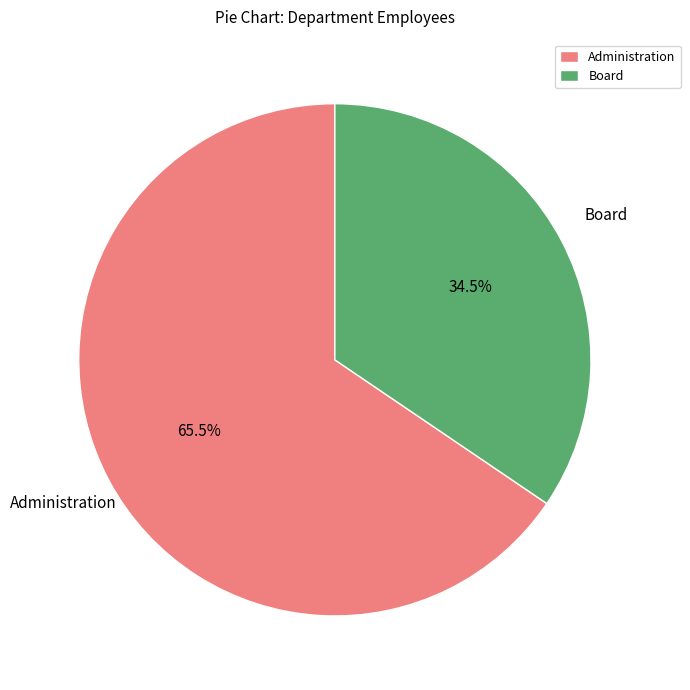

How many slices are in this pie chart?

2